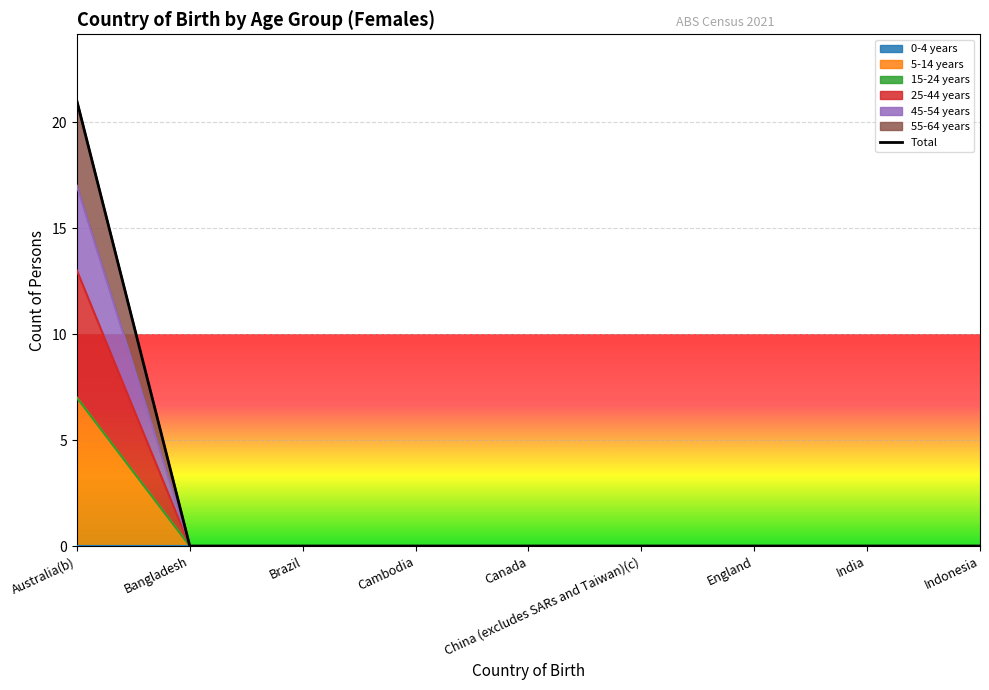

How many lines are shown in the chart?

1